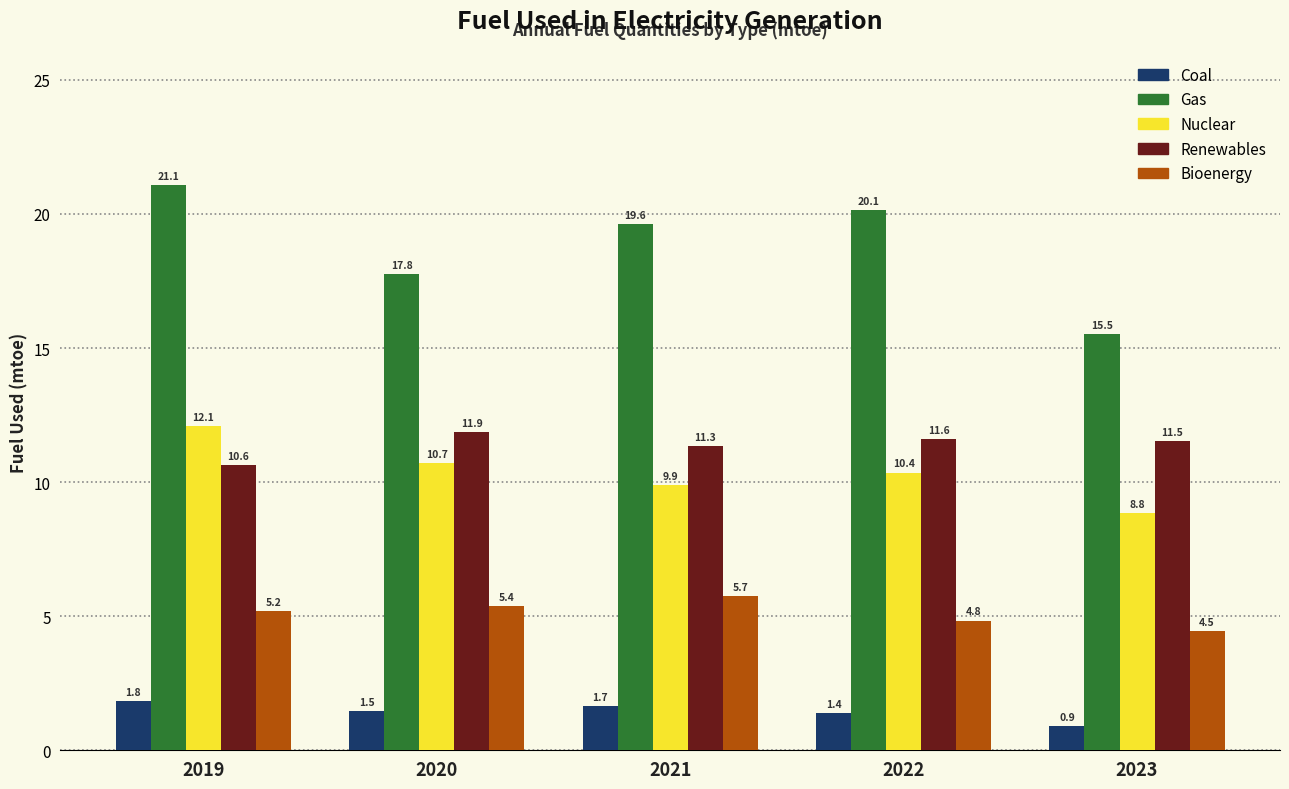

Reading left to right, extract all data points from this chart.

Coal: 1.8	1.5	1.7	1.4	0.9
Gas: 21.1	17.8	19.6	20.1	15.5
Nuclear: 12.1	10.7	9.9	10.4	8.8
Renewables: 10.6	11.9	11.3	11.6	11.5
Bioenergy: 5.2	5.4	5.7	4.8	4.5